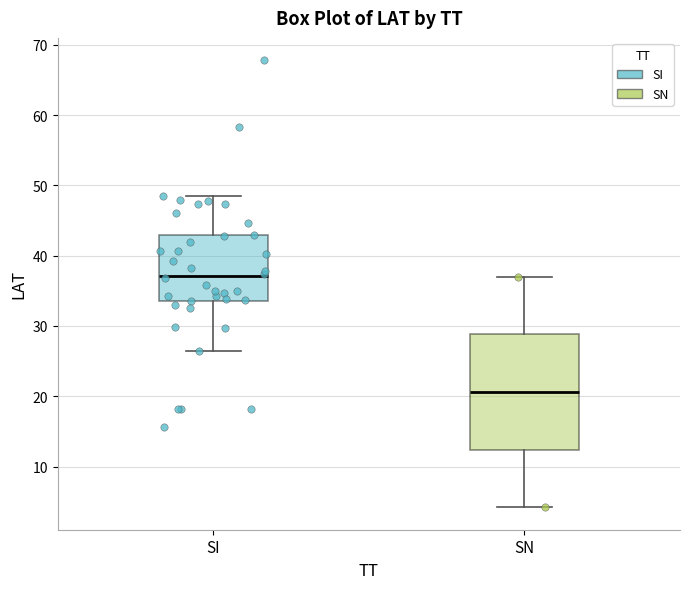

Which box is the tallest, from its lower edge to its upper edge?

SN